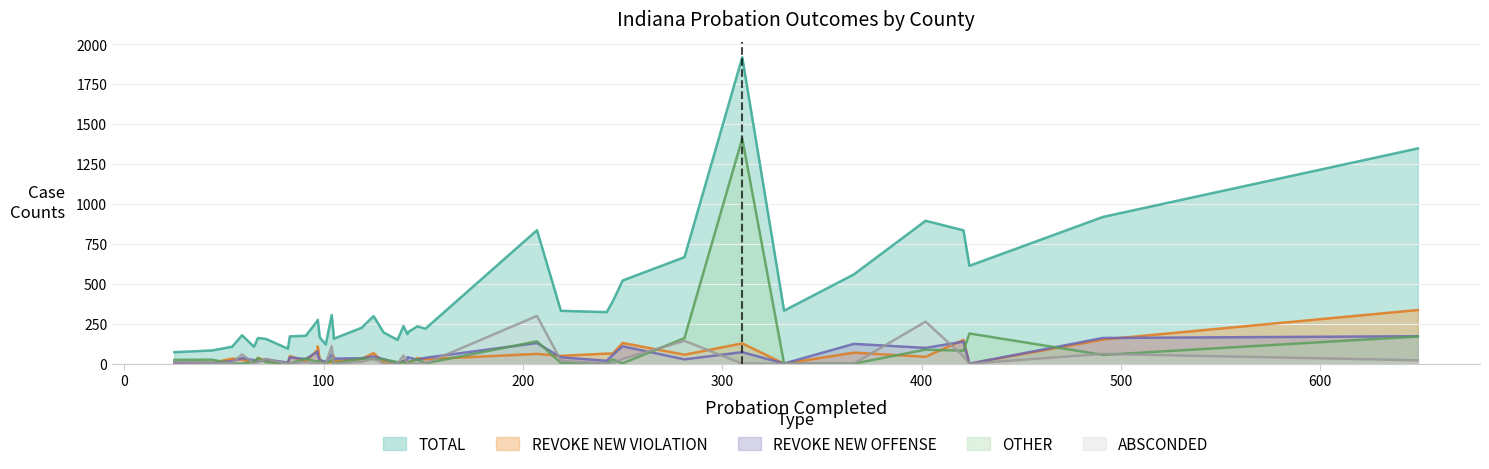

How many lines are shown in the chart?

5